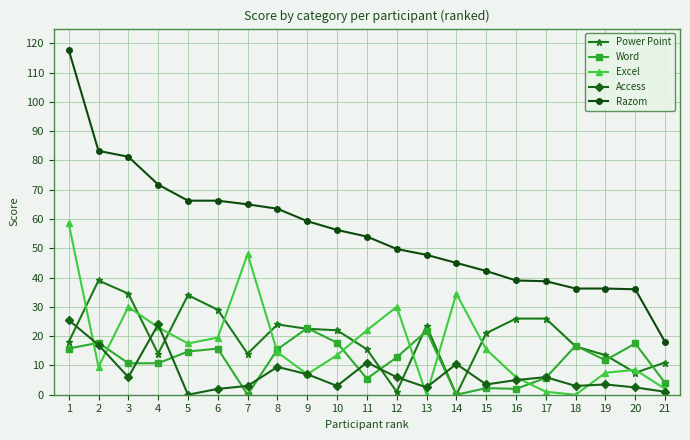

At which category does Power Point reach its first local peak?

2